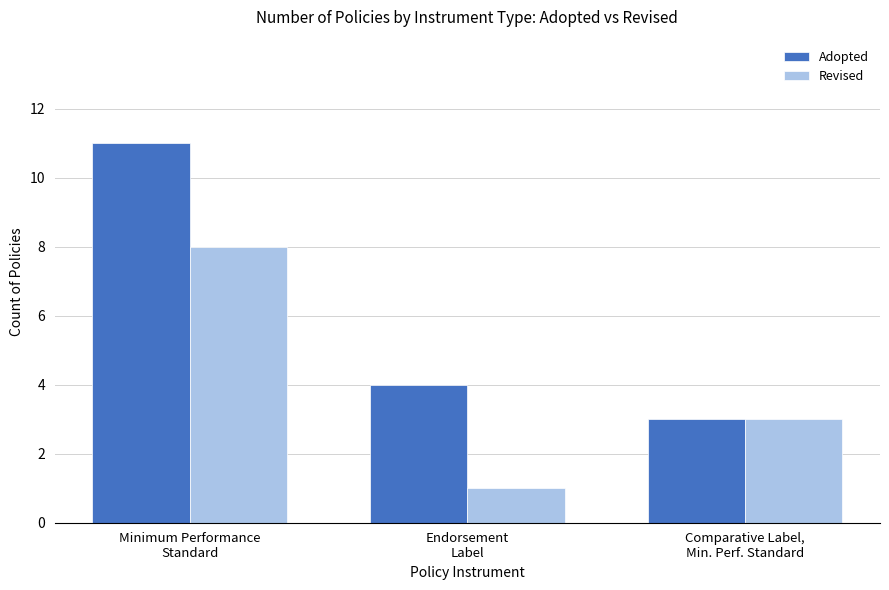

Which series has the largest range (max minus min)?

Adopted